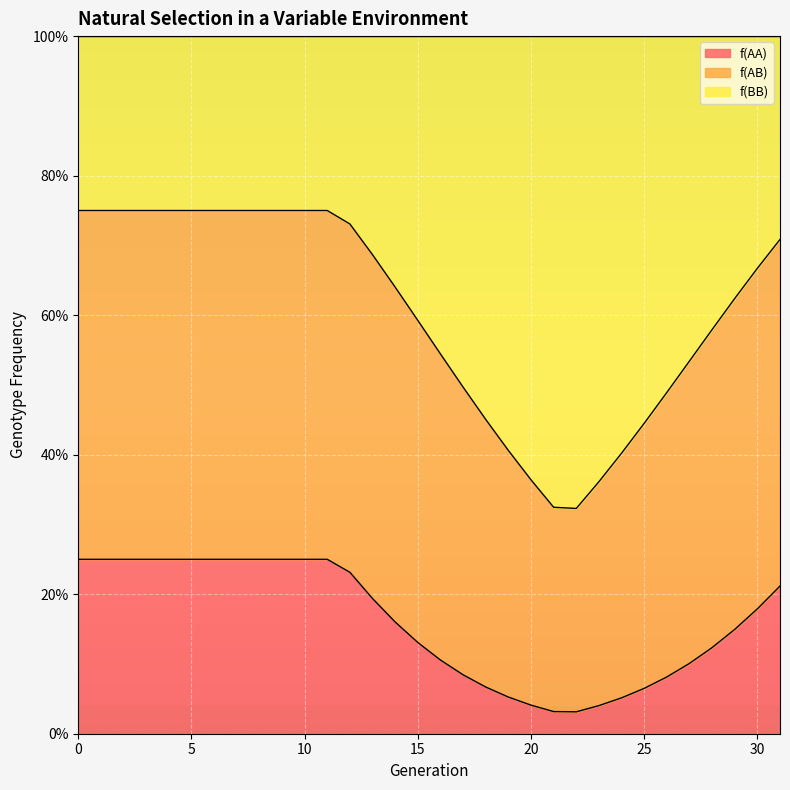

What are all the series names shown in the legend?

f(AA), f(AB), f(BB)